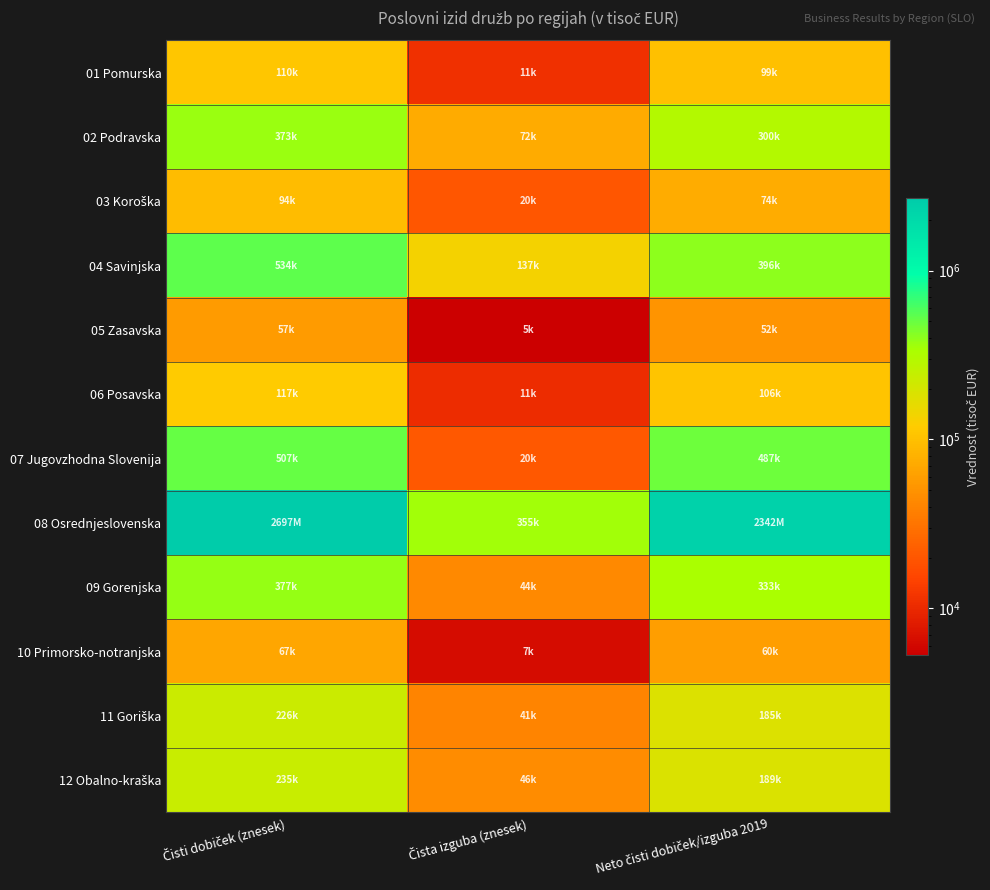

List the series in order of their peak value, lowest first.

05 Zasavska, 10 Primorsko-notranjska, 03 Koroška, 01 Pomurska, 06 Posavska, 11 Goriška, 12 Obalno-kraška, 02 Podravska, 09 Gorenjska, 07 Jugovzhodna Slovenija, 04 Savinjska, 08 Osrednjeslovenska